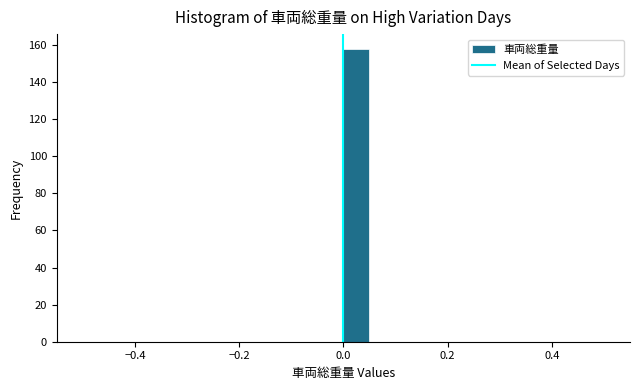

Around what value on the x-axis is the tallest bar? Give the approximate position of its centre, as read against the axis.

0.02